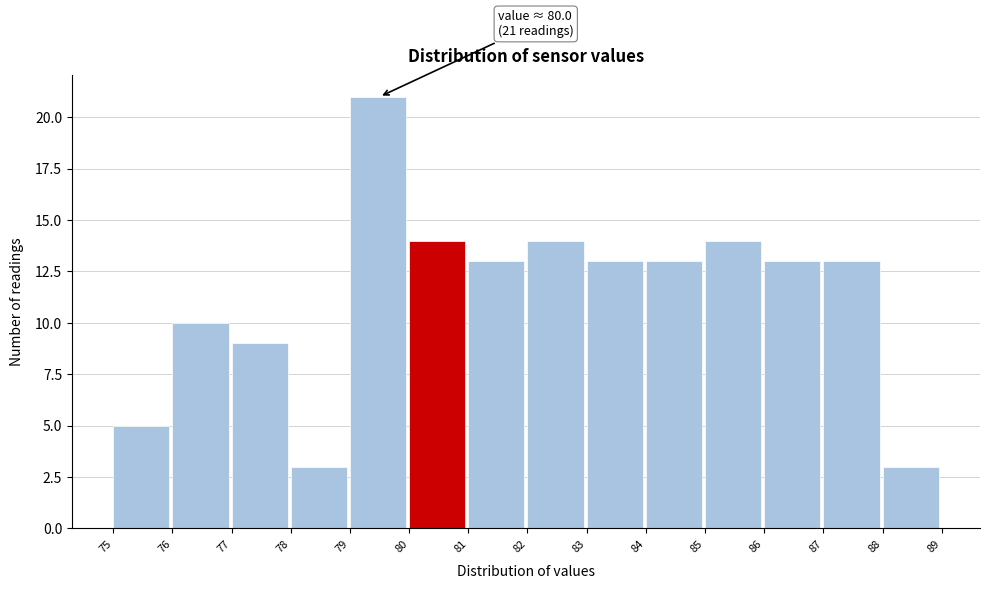

Which range on the x-axis has the tallest bar?

79 to 80